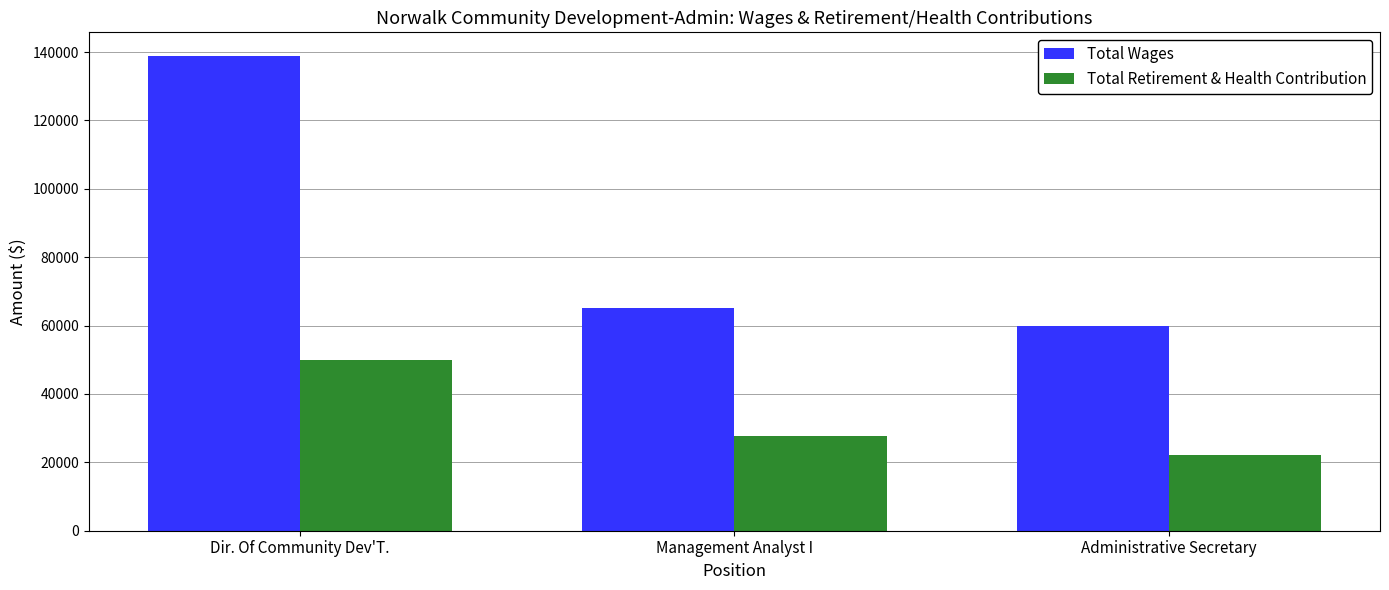

Which series has the largest total across all categories?

Total Wages